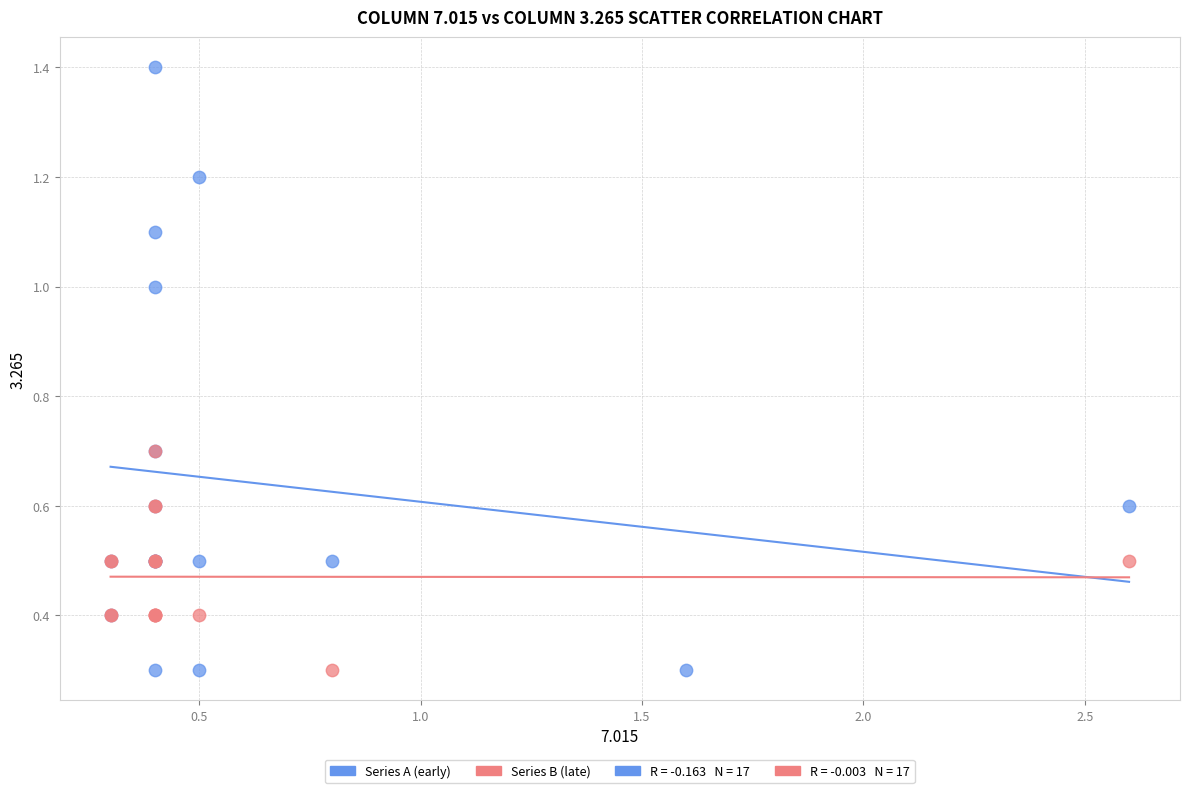

Which series reaches the maximum Y coordinate?

Series A (early)